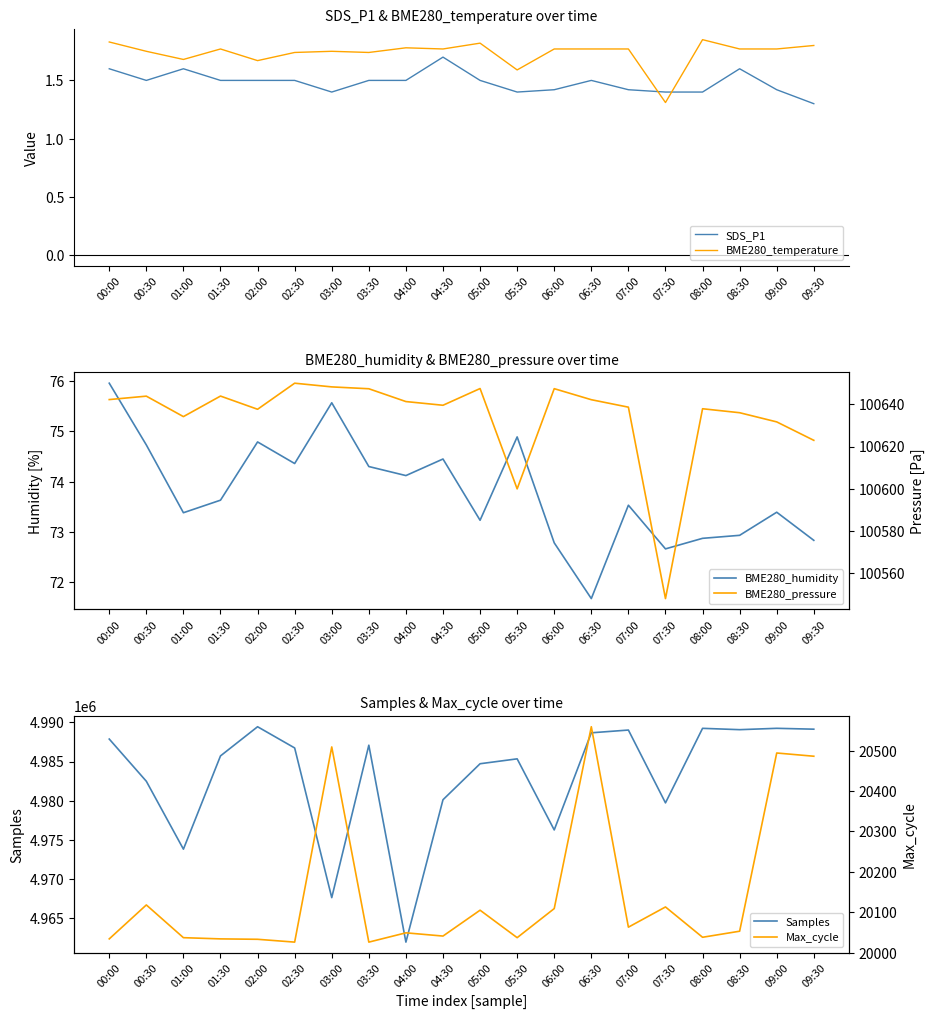

List the labels in order of BME280_temperature value, largest first.

08:00, 00:00, 05:00, 09:30, 04:00, 01:30, 04:30, 06:00, 06:30, 07:00, 08:30, 09:00, 00:30, 03:00, 02:30, 03:30, 01:00, 02:00, 05:30, 07:30